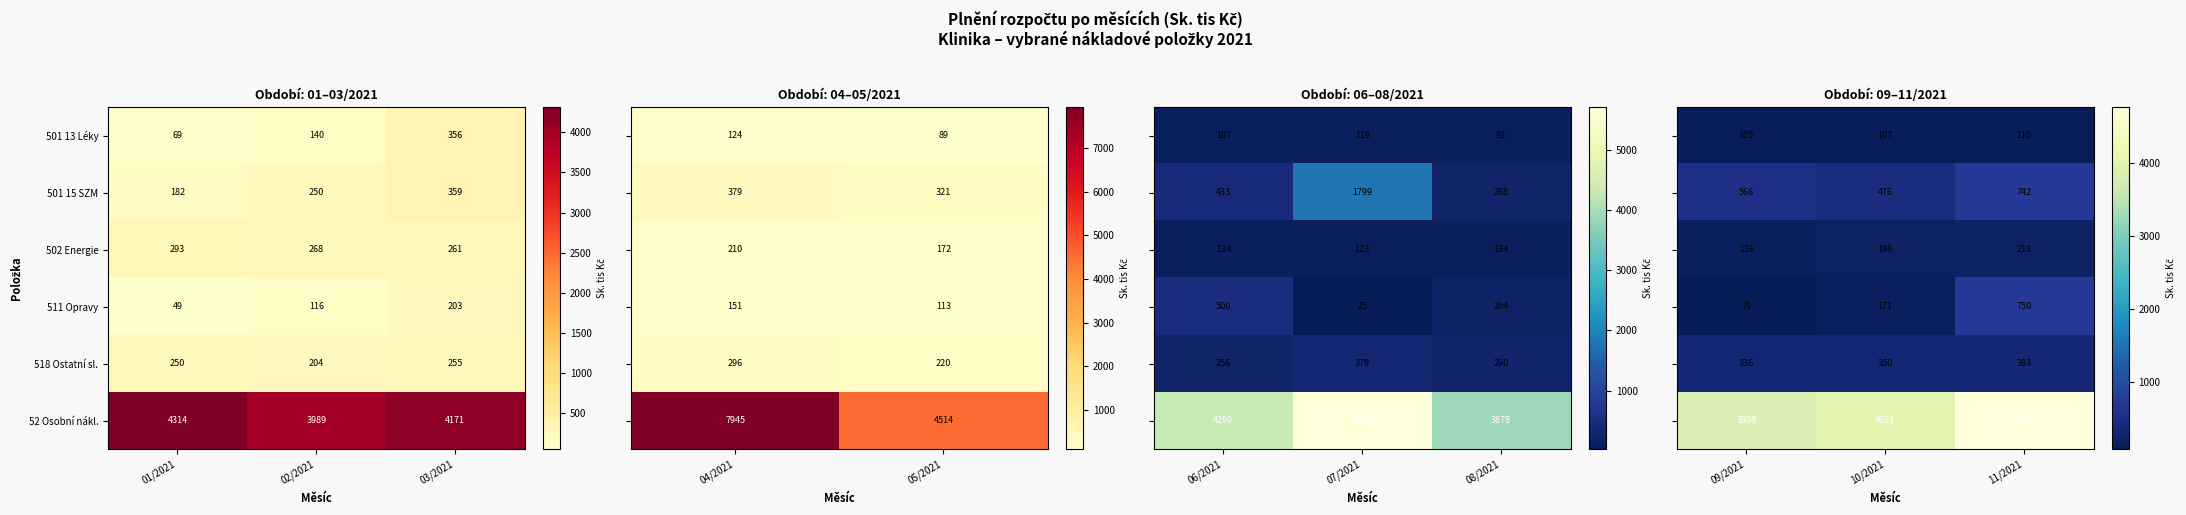

Is the value of 52 Osobní nákl. at 02/2021 greater than the value of 518 Ostatní sl. at 02/2021?

Yes